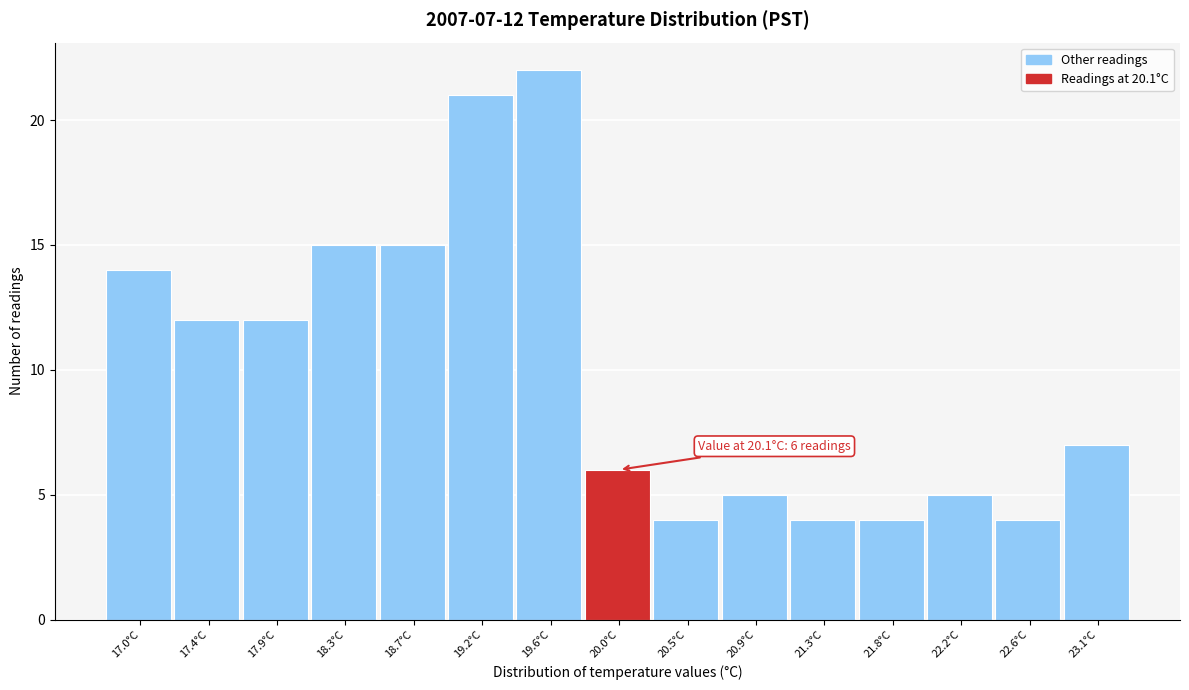

Reading left to right, transcribe all the data shown in this chart.

17.0°C=14	17.4°C=12	17.9°C=12	18.3°C=15	18.7°C=15	19.2°C=21	19.6°C=22	20.0°C=6	20.5°C=4	20.9°C=5	21.3°C=4	21.8°C=4	22.2°C=5	22.6°C=4	23.1°C=7